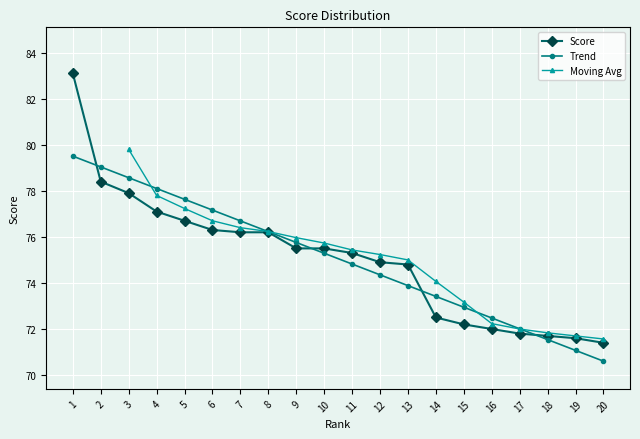

True or false: the data has more than 0 interior local peaks.

False